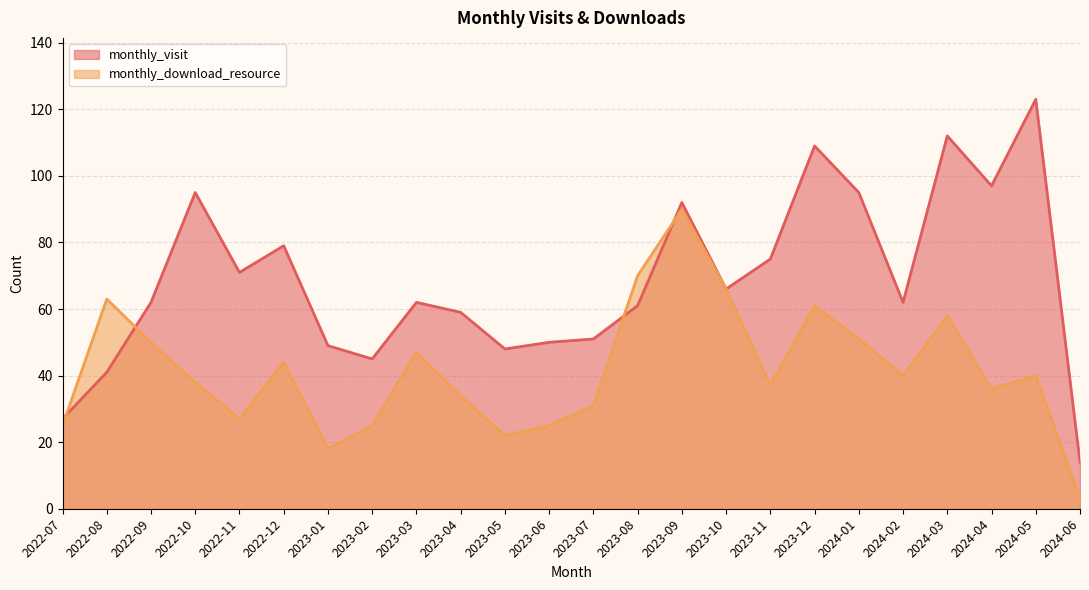

What is the difference between the second highest and second lowest values in the monthly_visit series?

85